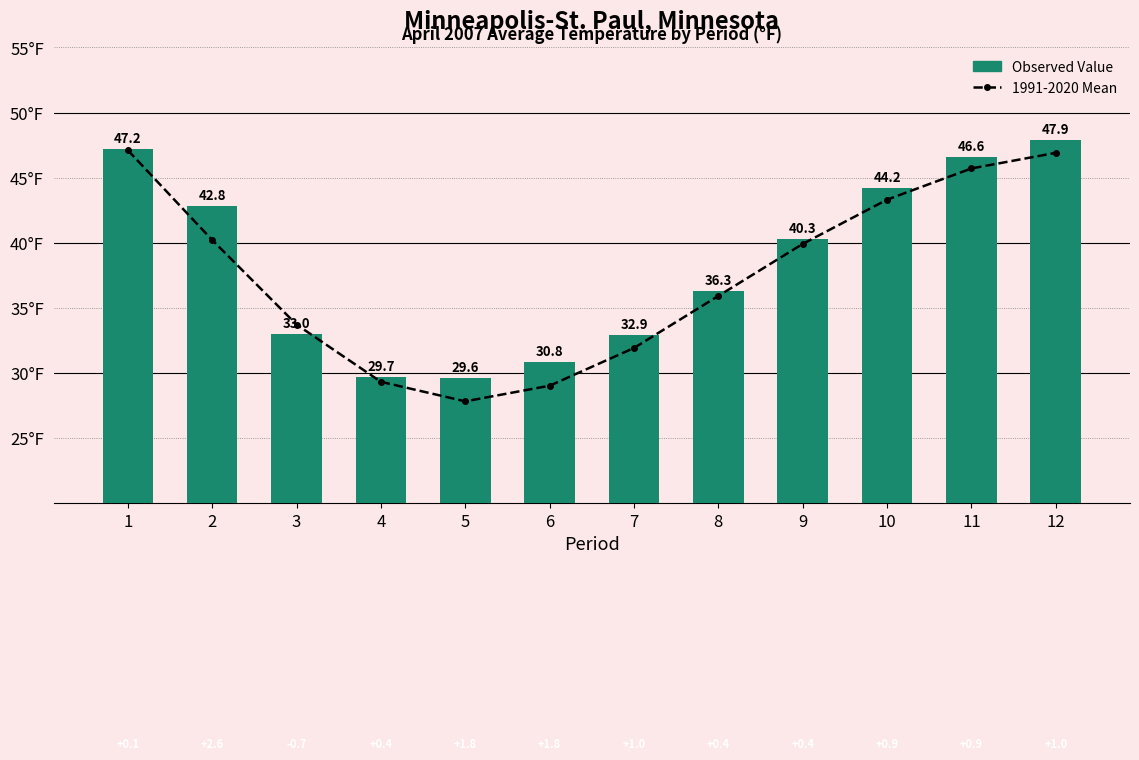

Is it true that 1991-2020 Mean equals 52.7 at 2?

False